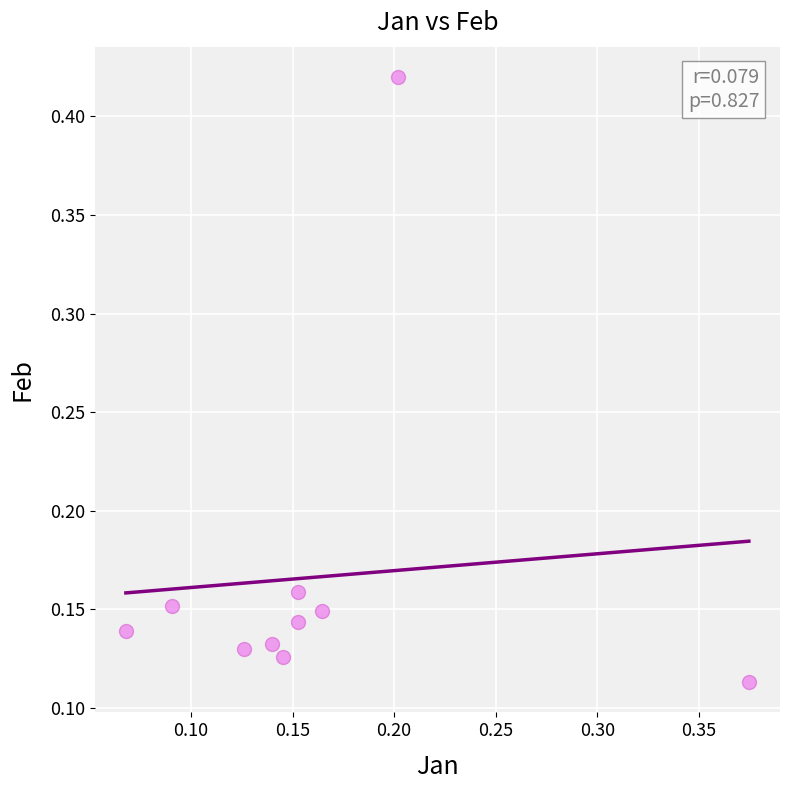

What is the range of X values (max minus min)?

0.3